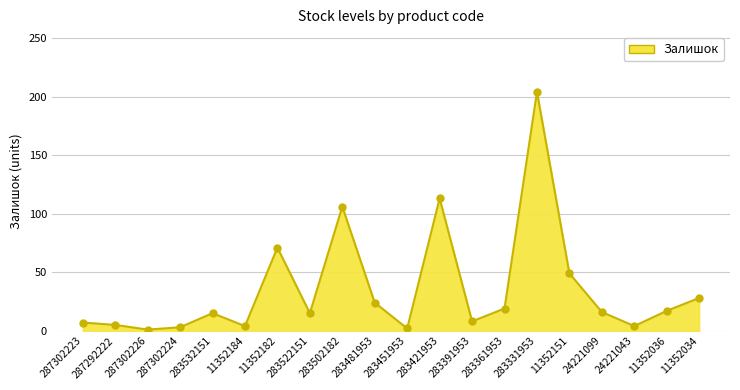

What is the ratio of the value at 283502182 to the value at 11352151?

2.2